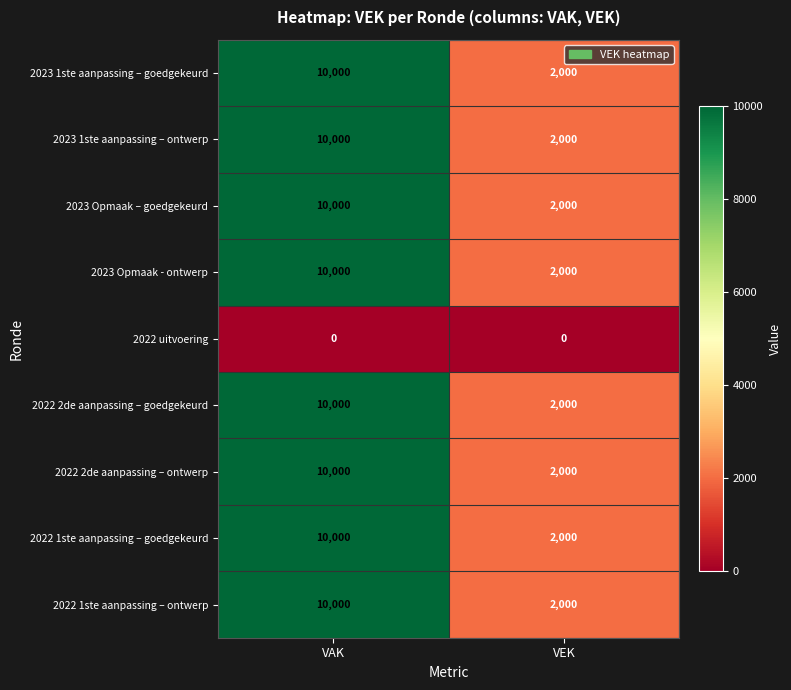

The 2022 1ste aanpassing – ontwerp series shows 2000 at VEK. True or false?

True